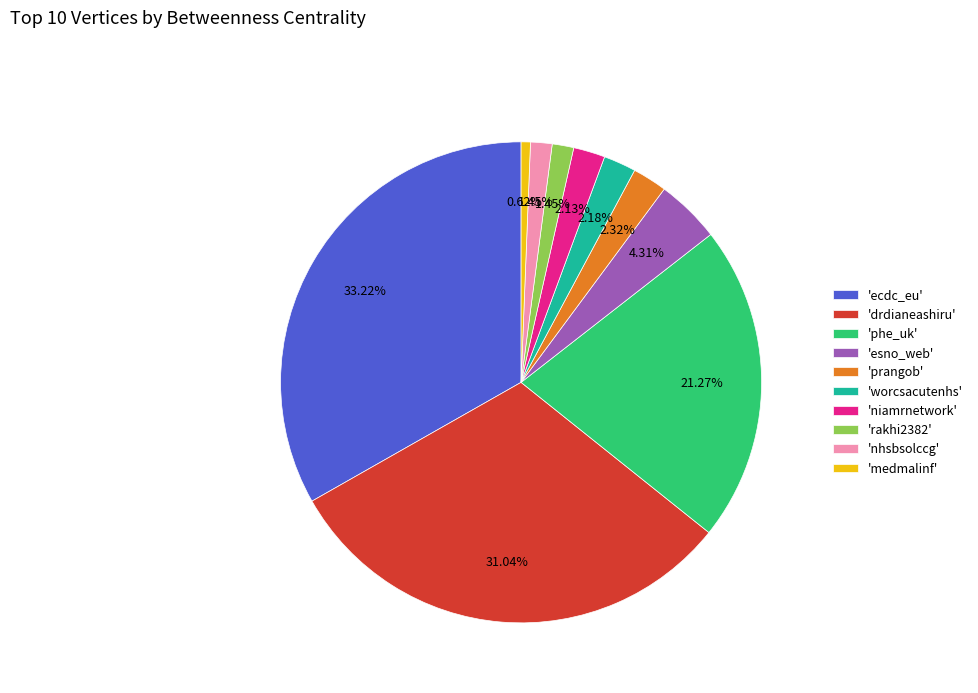

Approximately how many times larger is the value at 'rakhi2382' compared to 'nhsbsolccg'?

1.0